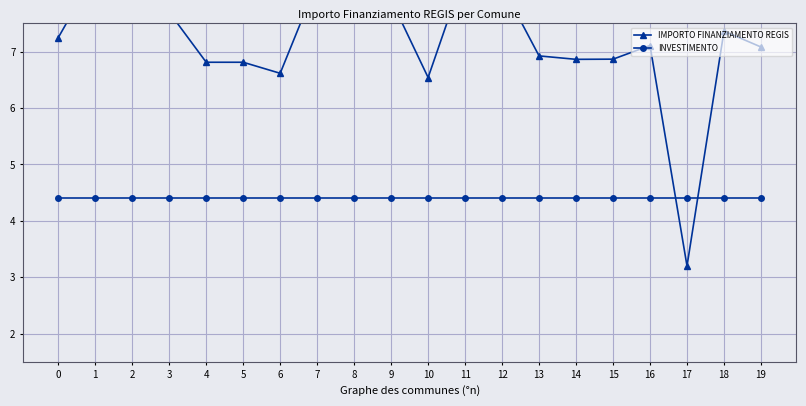

Reading left to right, transcribe all the data shown in this chart.

IMPORTO FINANZIAMENTO REGIS: 0=7.2	1=8.4	2=8.0	3=7.7	4=6.8	5=6.8	6=6.6	7=8.2	8=7.7	9=7.9	10=6.5	11=8.4	12=8.2	13=6.9	14=6.9	15=6.9	16=7.1	17=3.2	18=7.4	19=7.1
INVESTIMENTO: 0=4.4	1=4.4	2=4.4	3=4.4	4=4.4	5=4.4	6=4.4	7=4.4	8=4.4	9=4.4	10=4.4	11=4.4	12=4.4	13=4.4	14=4.4	15=4.4	16=4.4	17=4.4	18=4.4	19=4.4